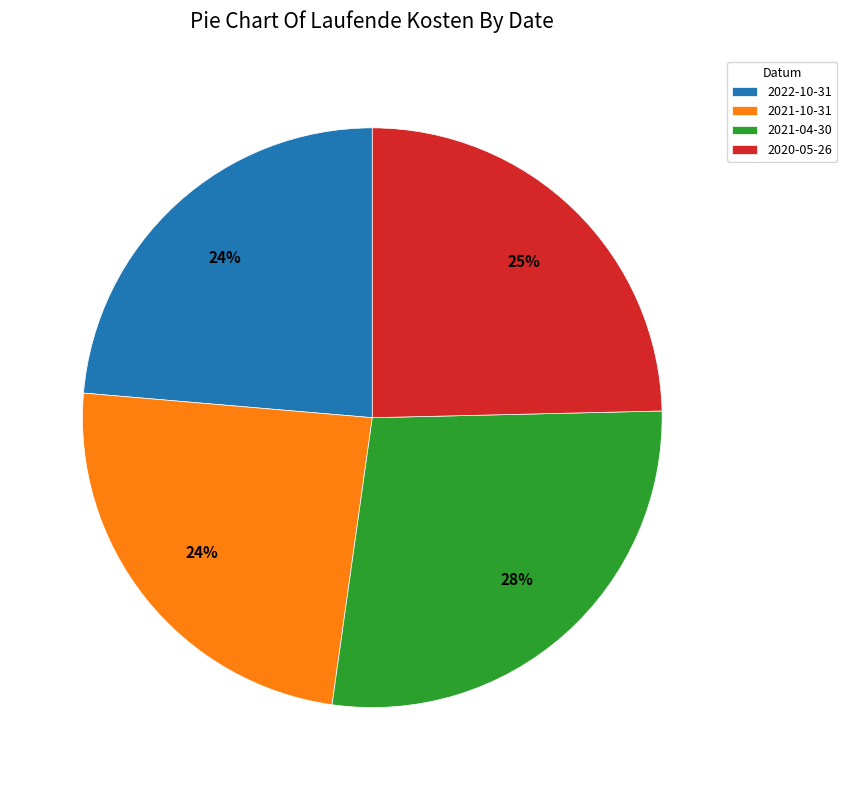

What is the ratio of the value at 2021-10-31 to the value at 2020-05-26?

1.0